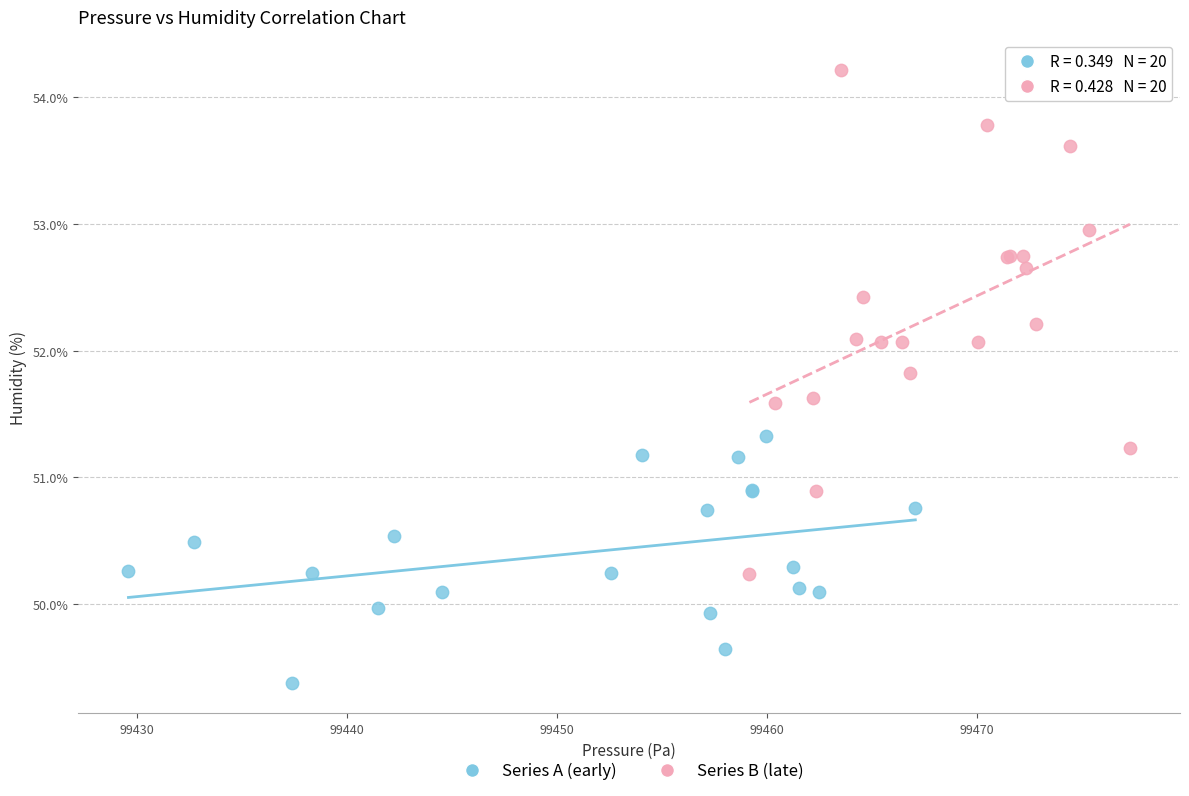

Which series contains the lowest Y value?

Series A (early)